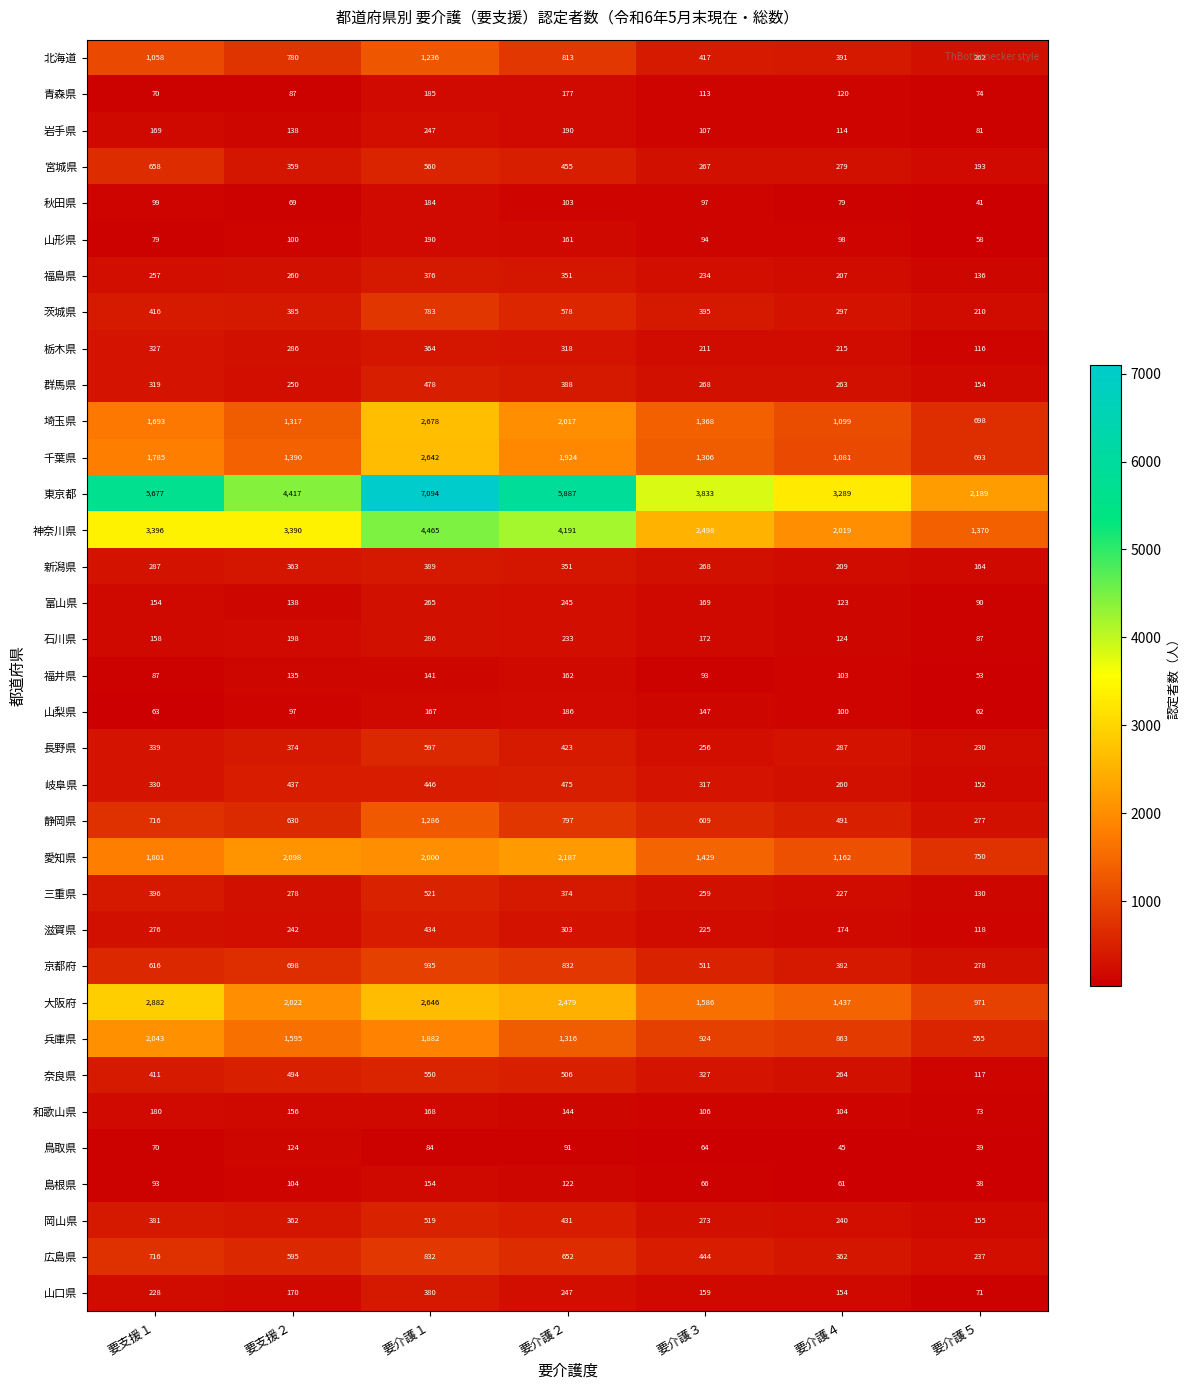

What is the difference between the highest and lowest values at 要介護４?

3244